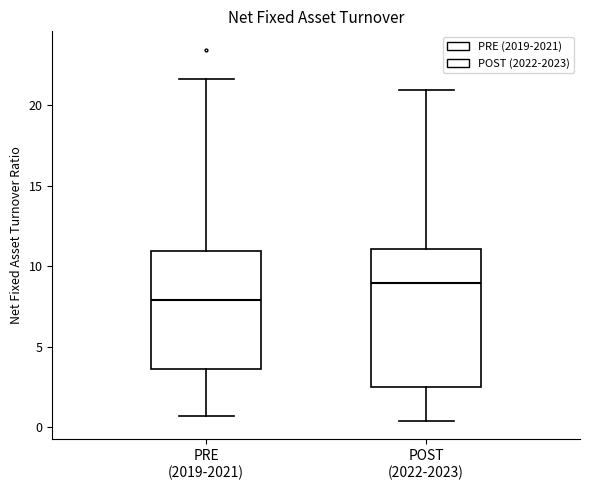

Where is the upper edge of the box for POST (2022-2023) on the y-axis? The values are not printed on the chart, so give them approximately, as read against the axis.

11.0